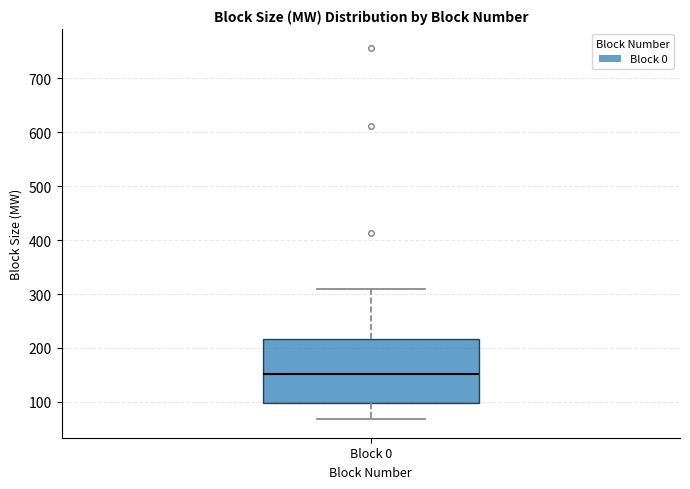

Where does the lower whisker of the box for Block 0 end on the y-axis? The values are not printed on the chart, so give them approximately, as read against the axis.

70